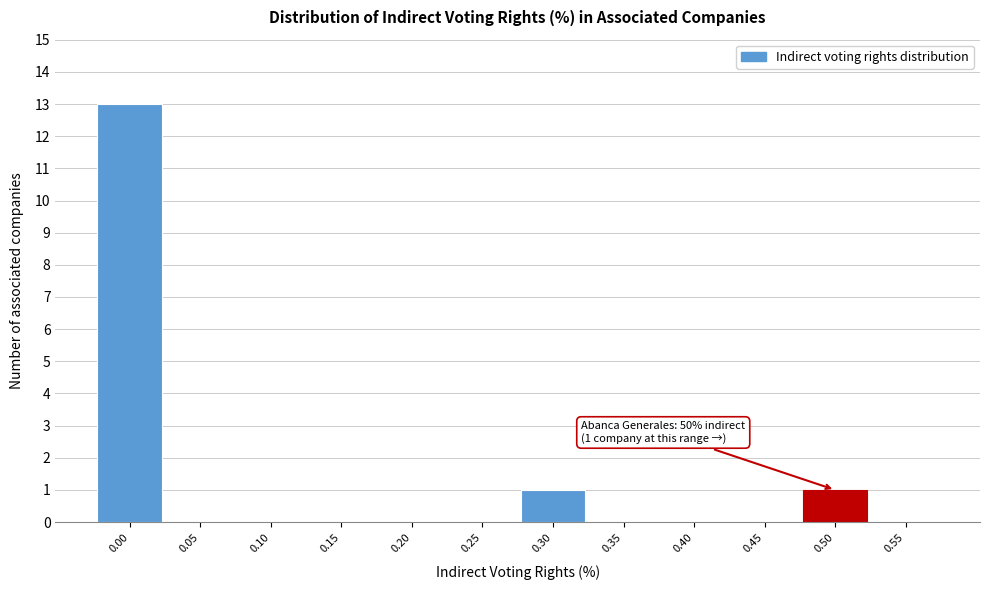

Reading left to right, what are all the values shown in this chart?

0.00=13	0.05=0	0.10=0	0.15=0	0.20=0	0.25=0	0.30=1	0.35=0	0.40=0	0.45=0	0.50=1	0.55=0